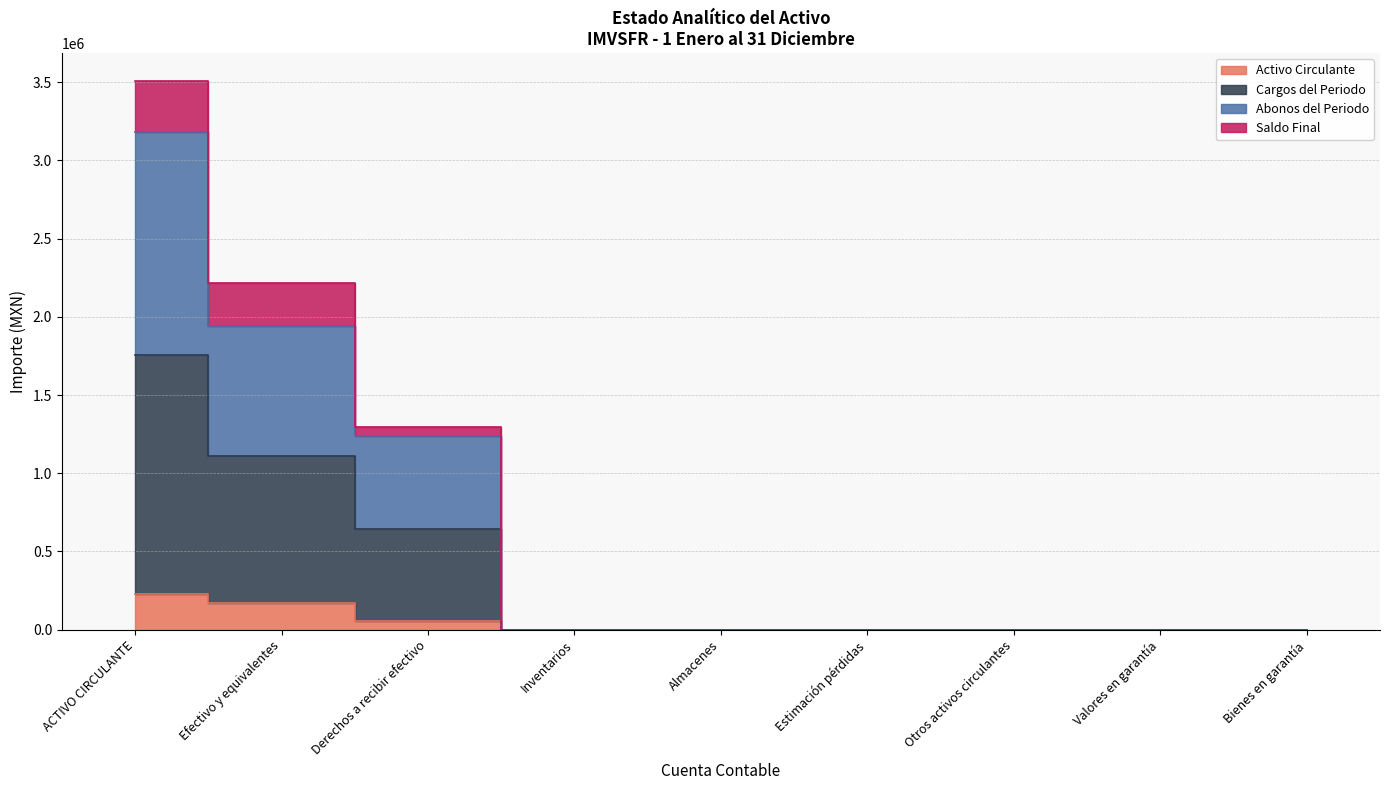

True or false: Cargos del Periodo and Activo Circulante cross at least once.

False